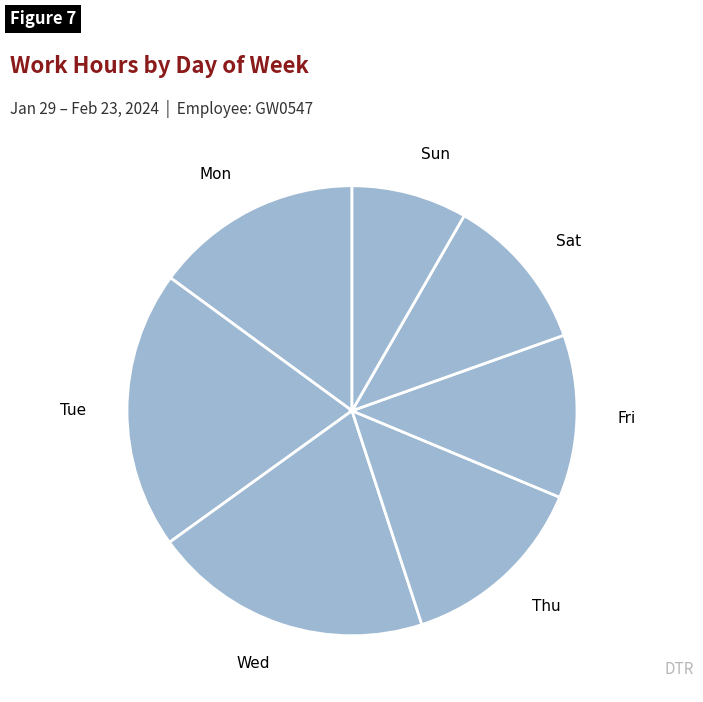

Is it true that Fri is 6% of the pie?

False